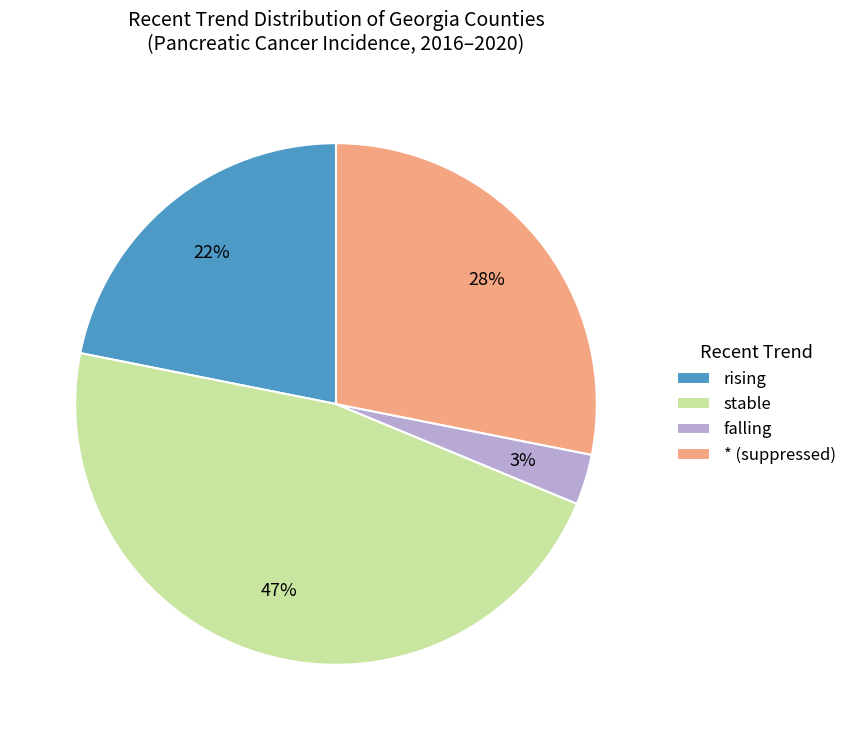

To the nearest percent, what is the average slice percentage?

25%